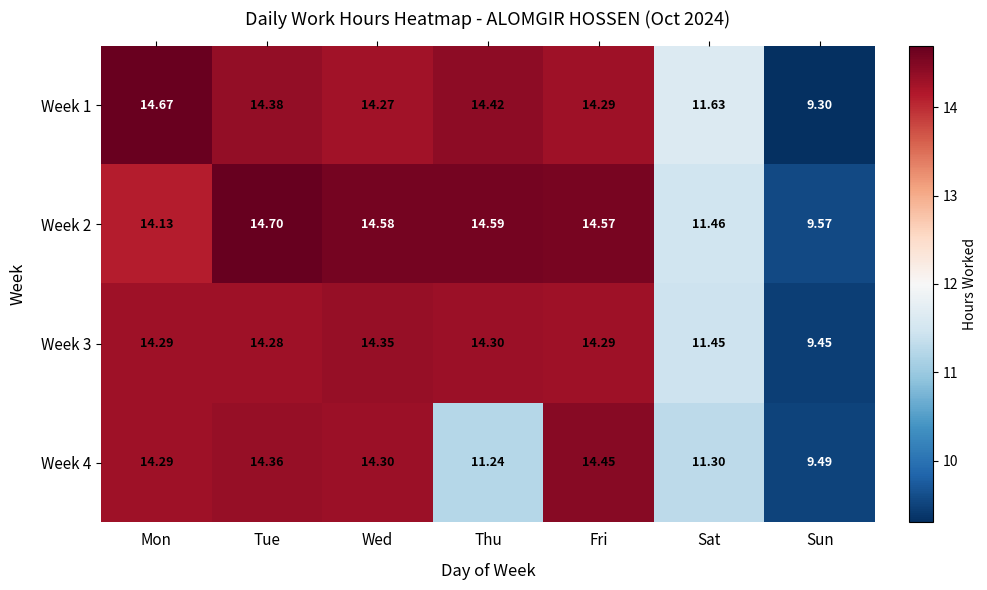

Is the value of Week 1 at Thu greater than the value of Week 4 at Sat?

Yes